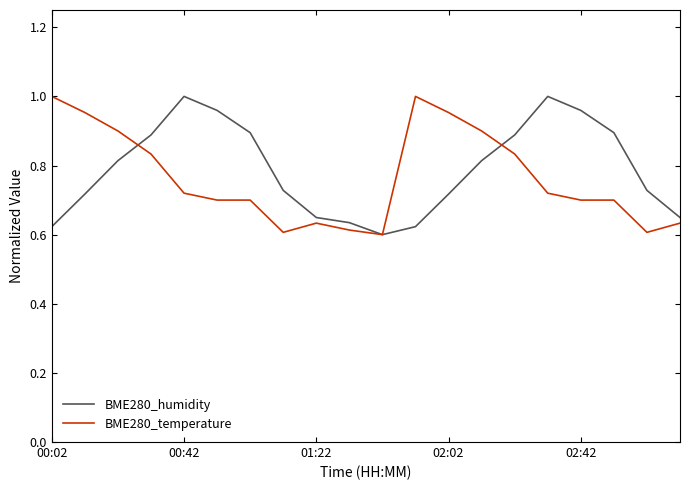

Does the chart display data point markers on the line(s)?

No